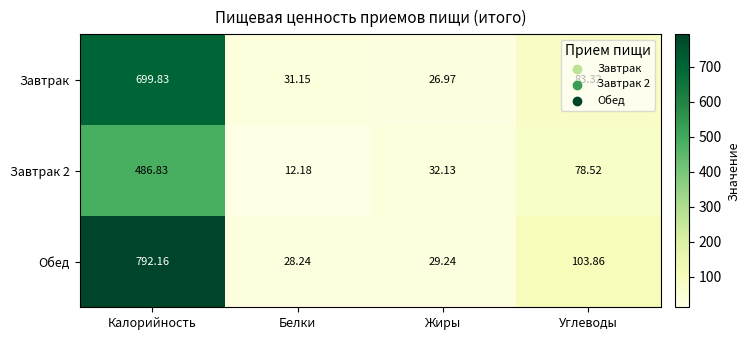

At which category does the chart reach its peak across all series?

Калорийность